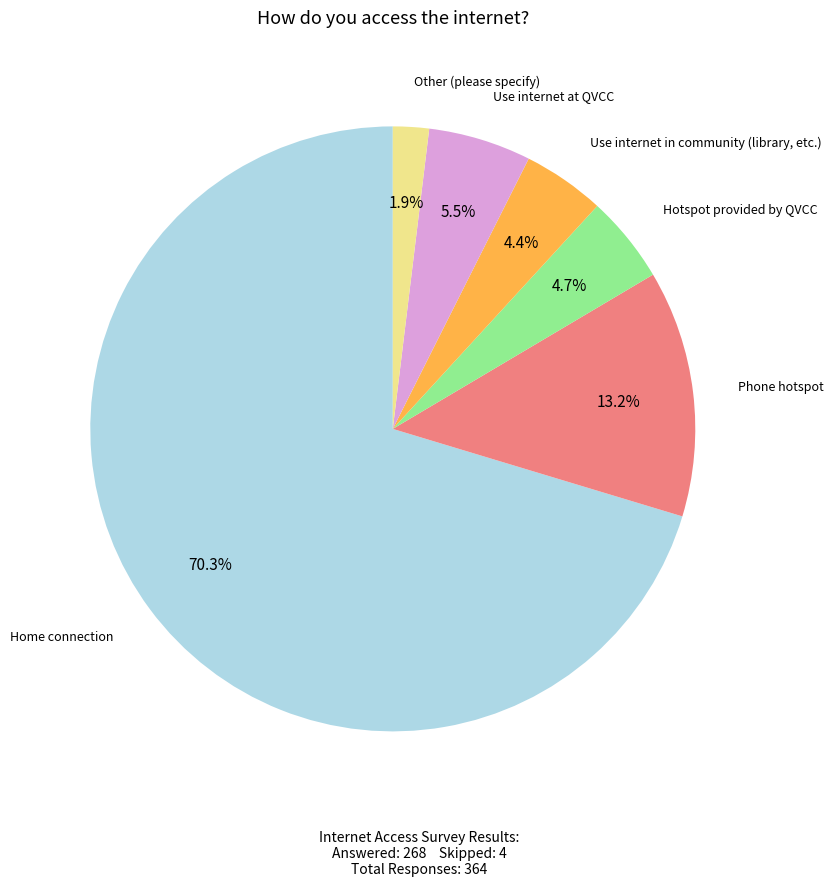

What is the largest slice in the pie chart?

Home connection